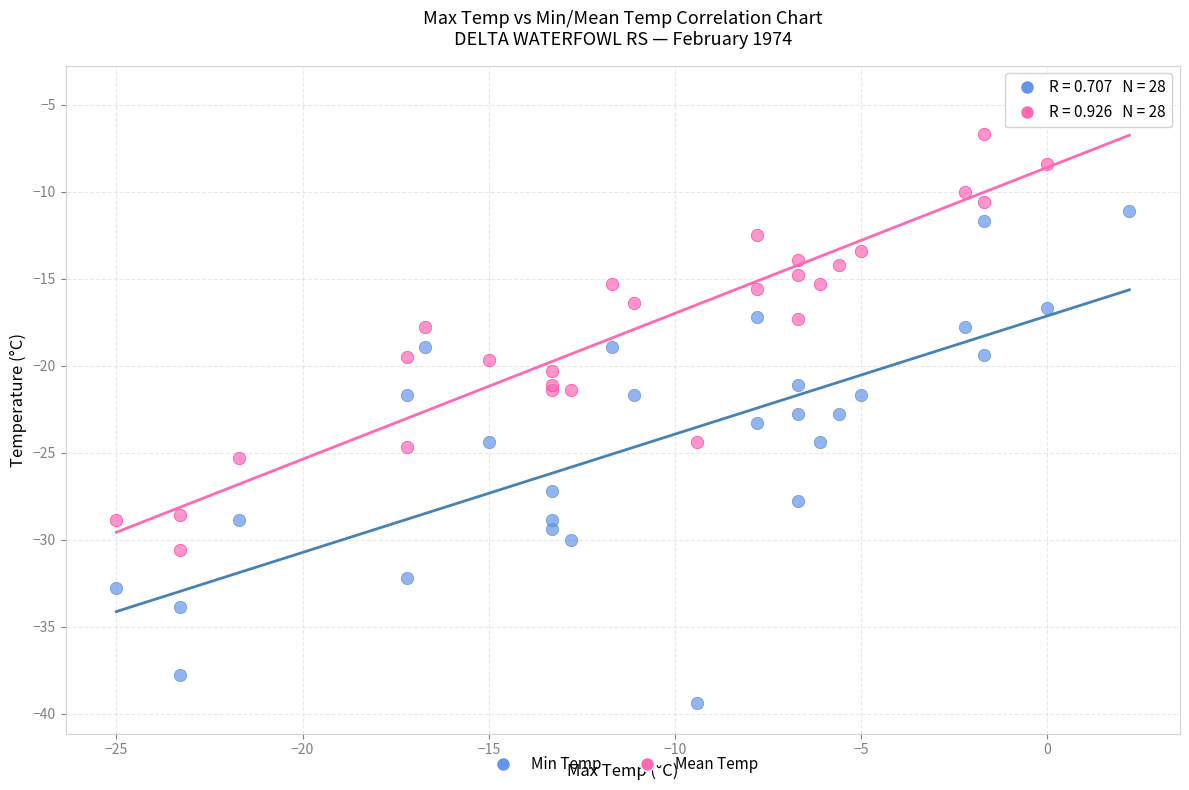

What are all the series names shown in the legend?

Min Temp, Mean Temp